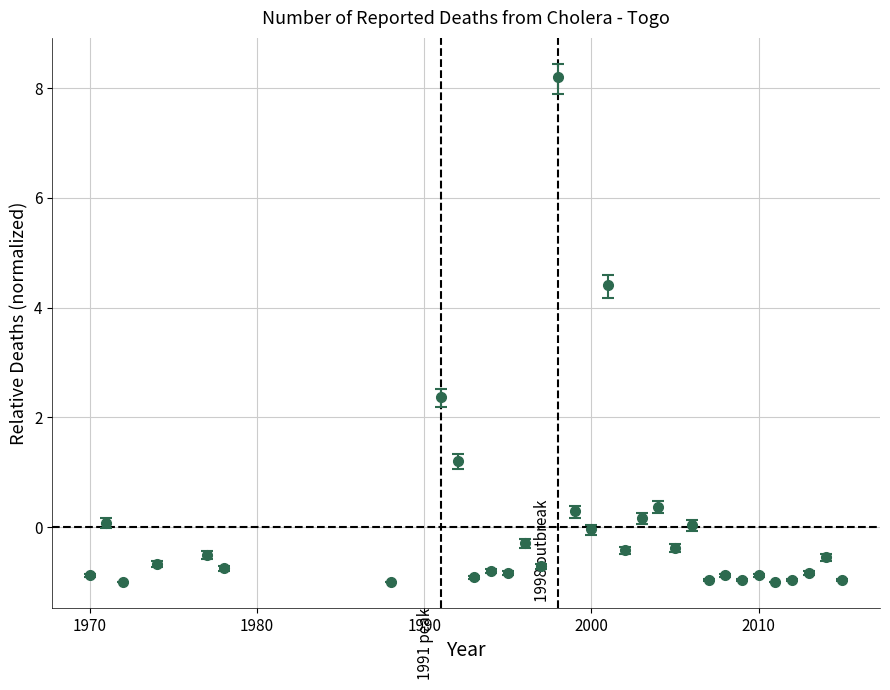

What is the value of the 7th point from the left?

-1.0